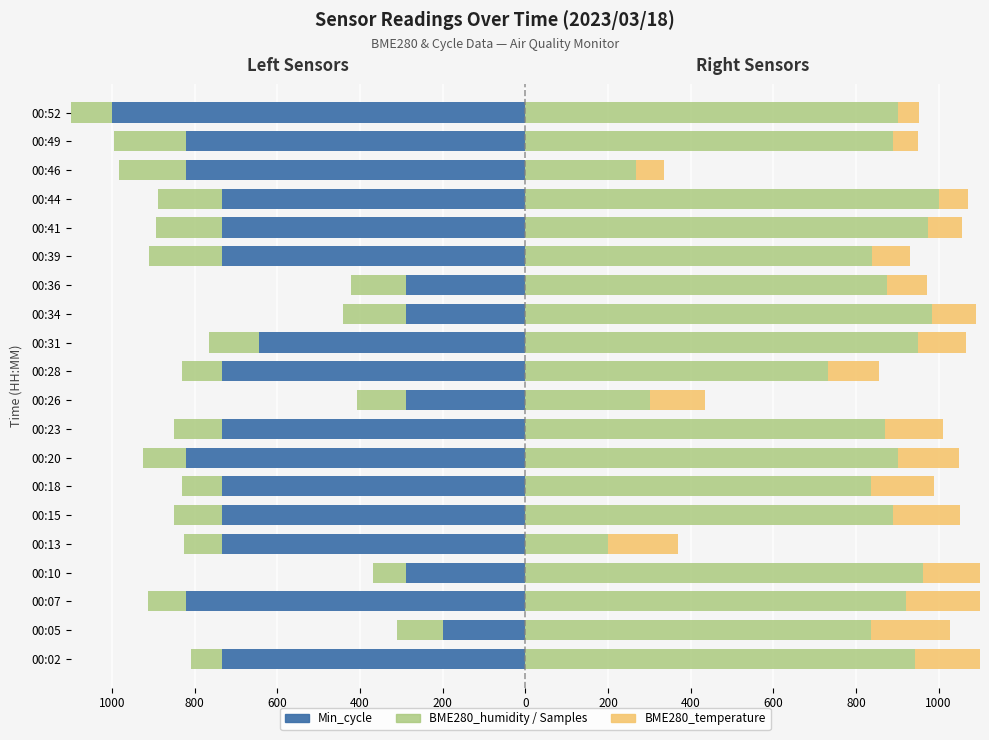

What is the spread (max minus min) of values at 600?

1743.7